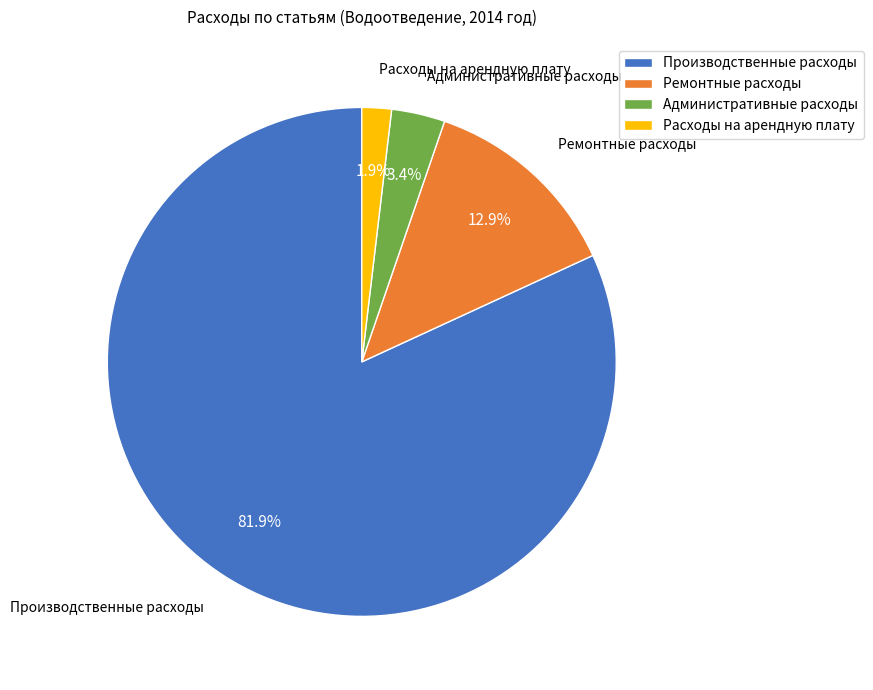

The Расходы на арендную плату slice represents 2% of the pie. True or false?

True